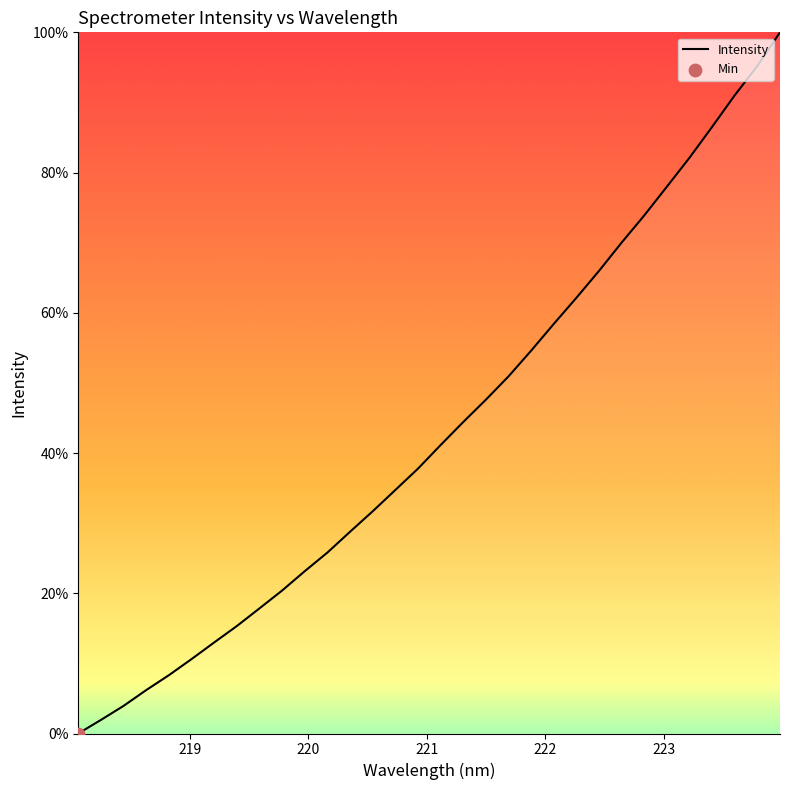

What is the difference between the maximum and minimum values?

100.0